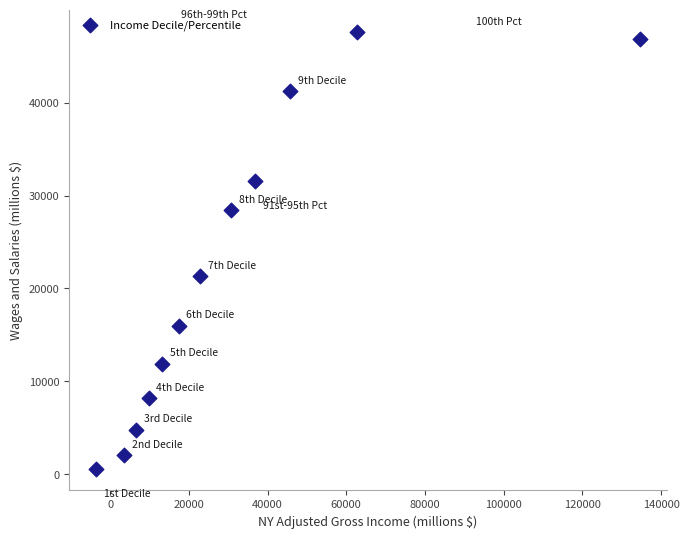

What is the range of Y values (max minus min)?

46970.9